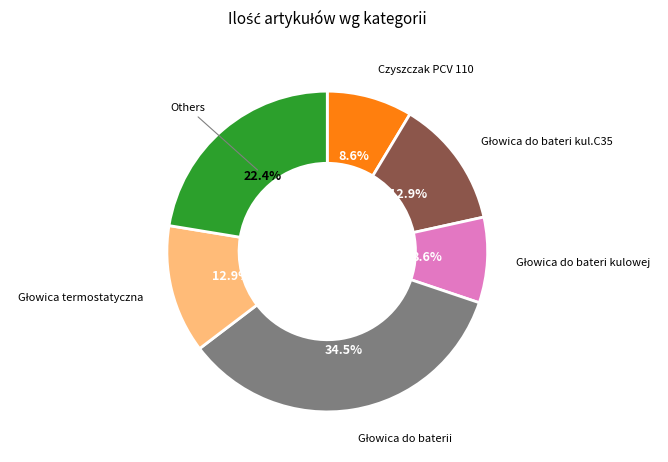

Do Czyszczak PCV 110 and Others together represent more than half of the pie?

No